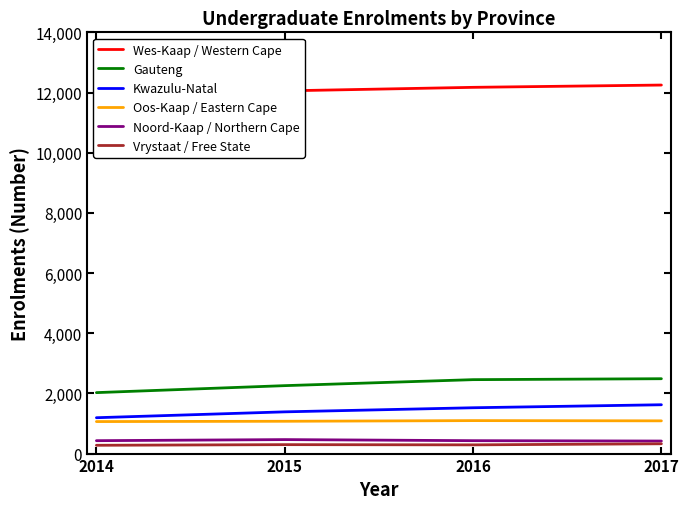

What is the difference between the highest and lowest values at 2014?

11541